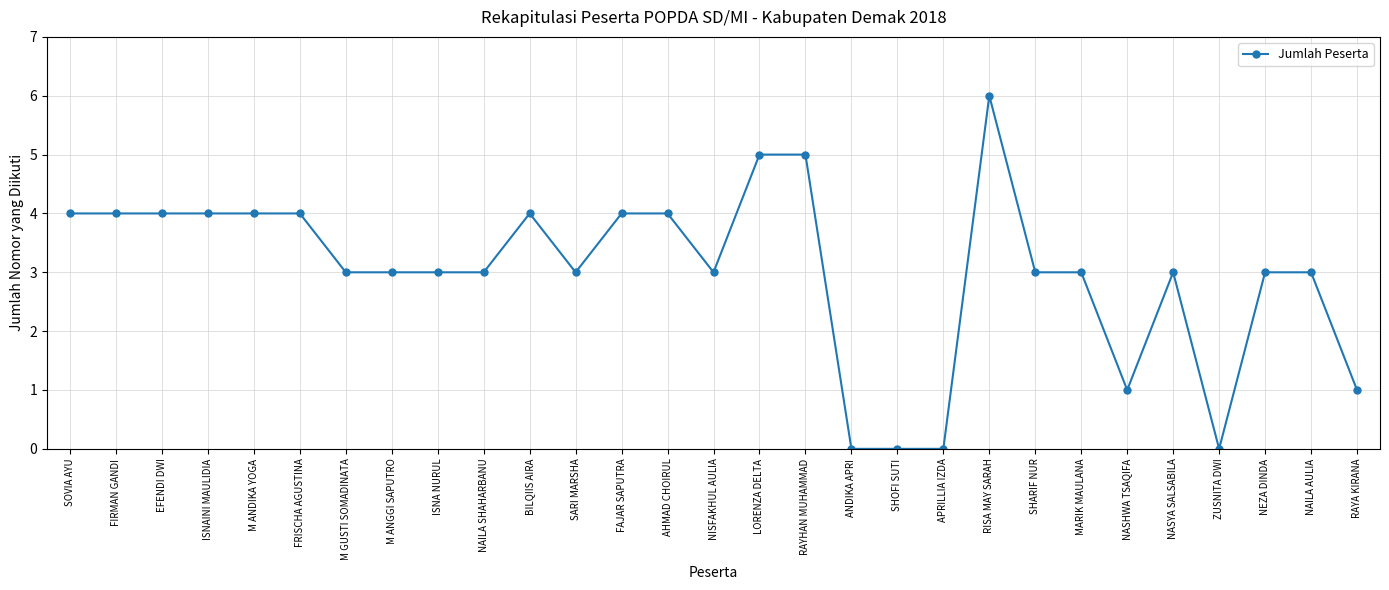

What is the label of the 2nd point from the left?

FIRMAN GANDI